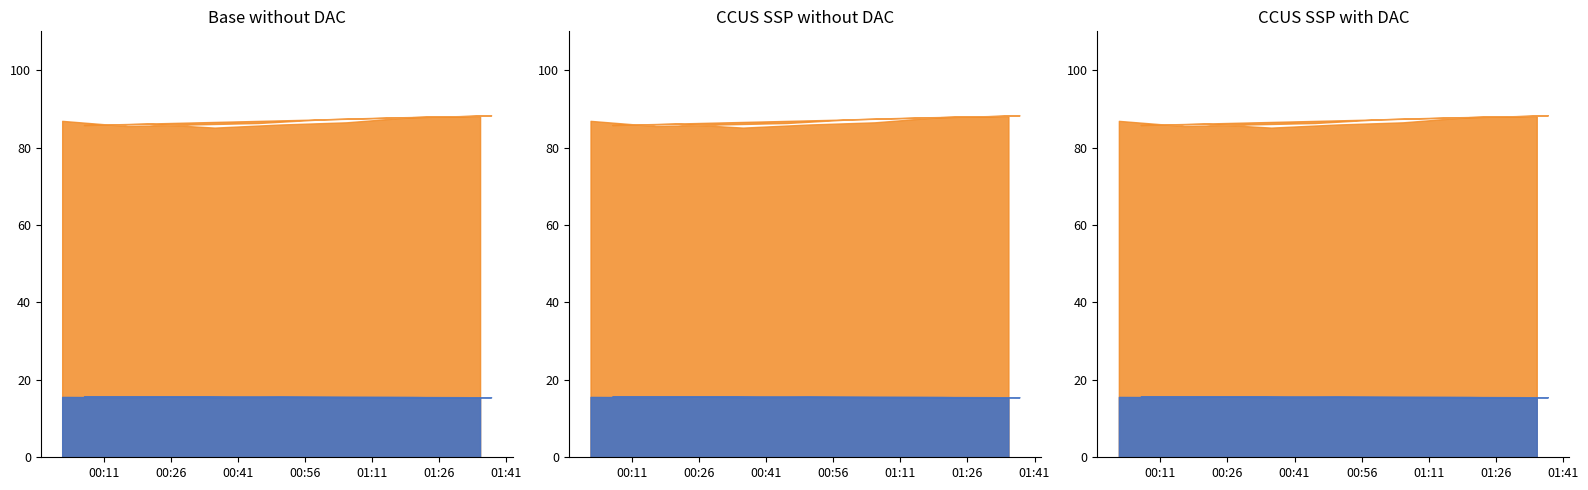

What value does the humidity series have at 2023-05-07T00:16:20?

85.5